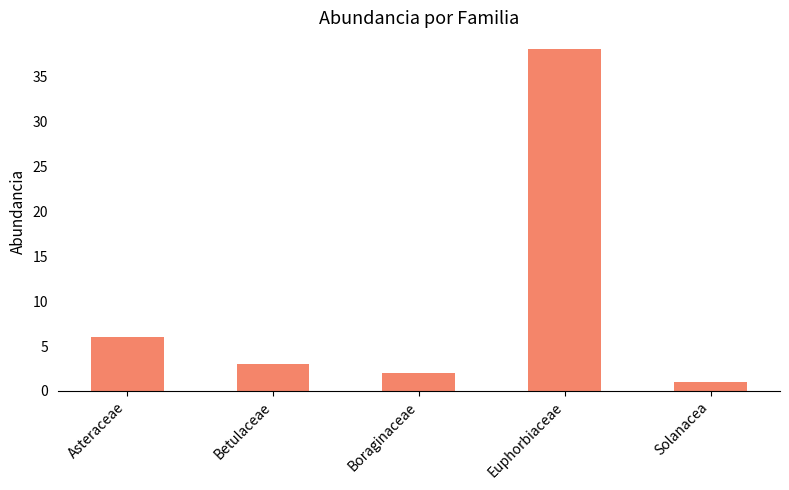

What is the label of the 4th bar from the left?

Euphorbiaceae